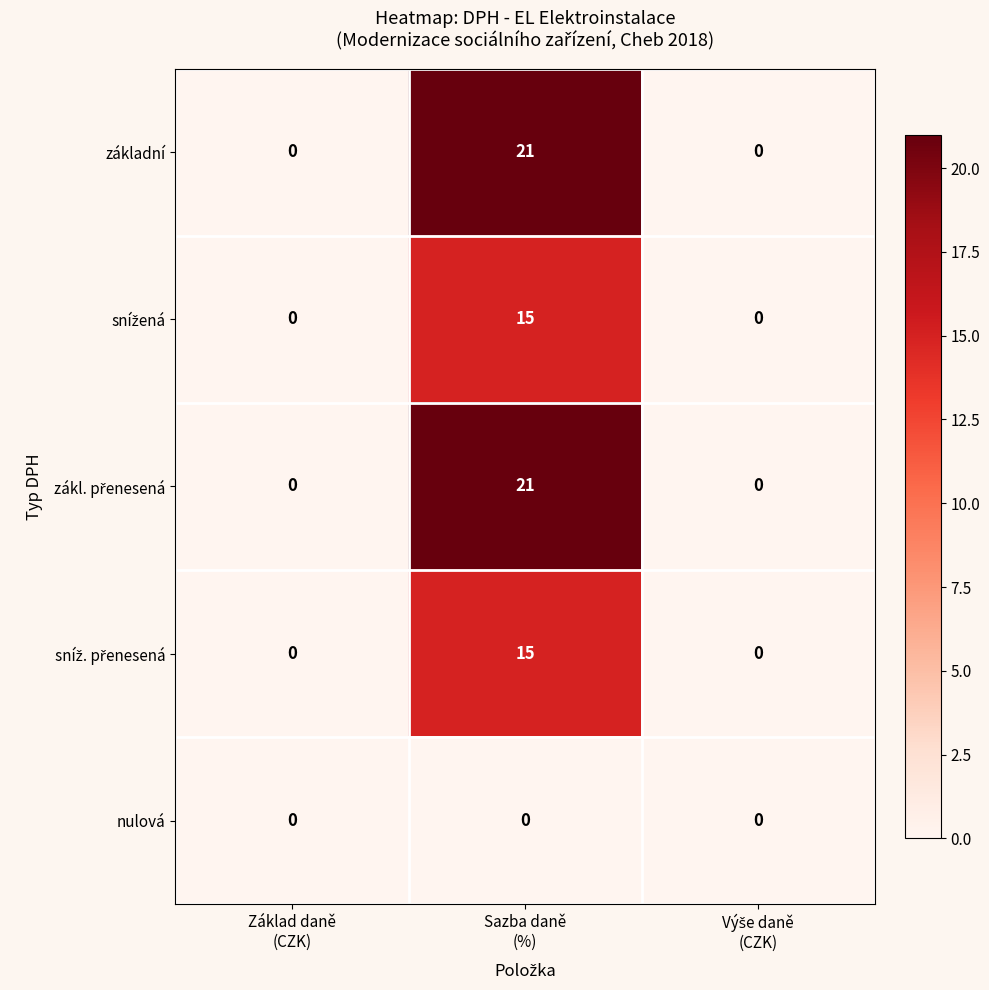

What is the average value of the základní series?

7